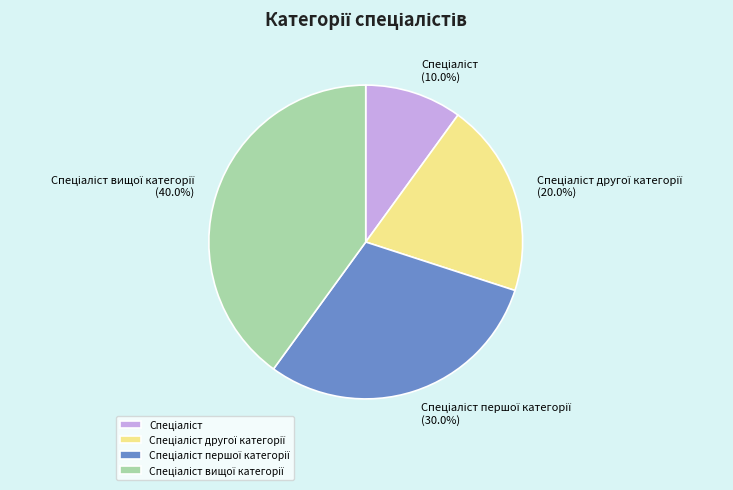

Does any single category account for the majority?

No